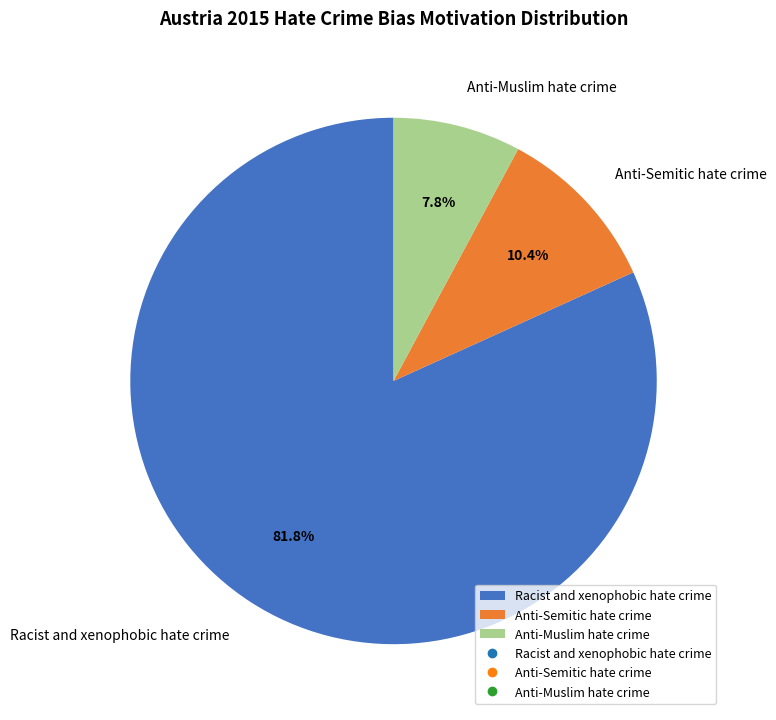

Is it true that Anti-Semitic hate crime is 16% of the pie?

False